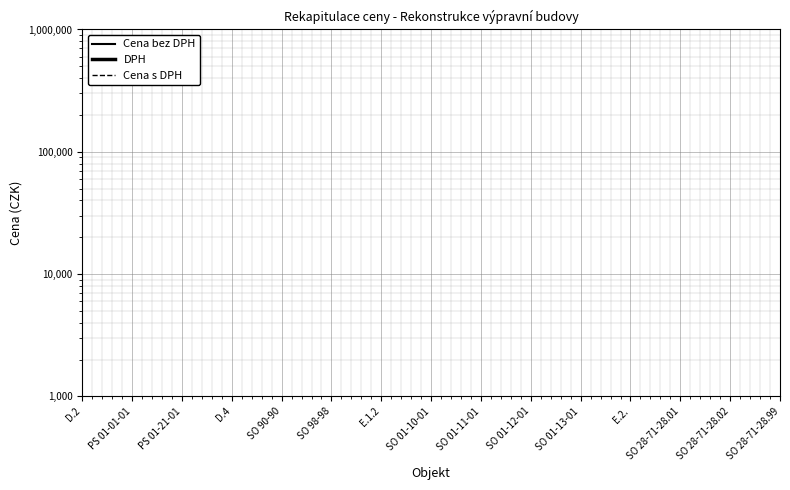

How many lines are shown in the chart?

3